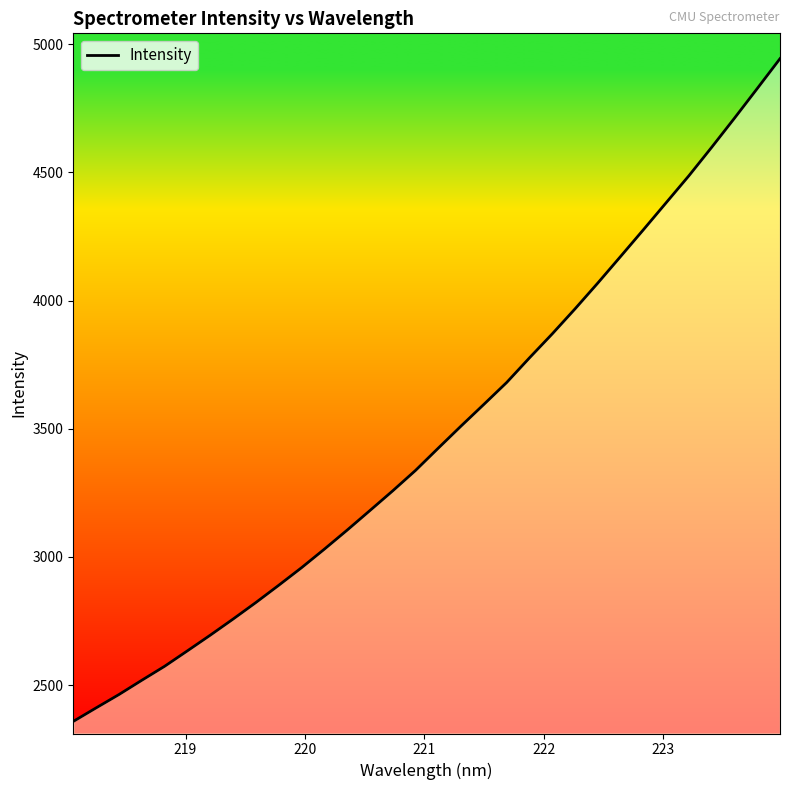

What is the difference between the maximum and minimum values?

2585.3